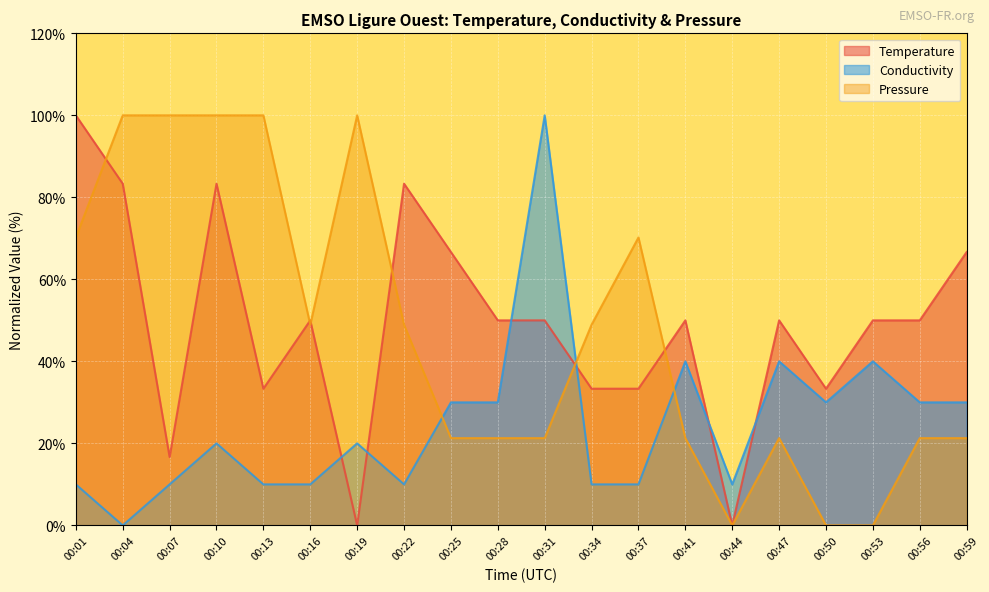

What is the sum of the Conductivity values at 00:34 and 00:16?

20.0